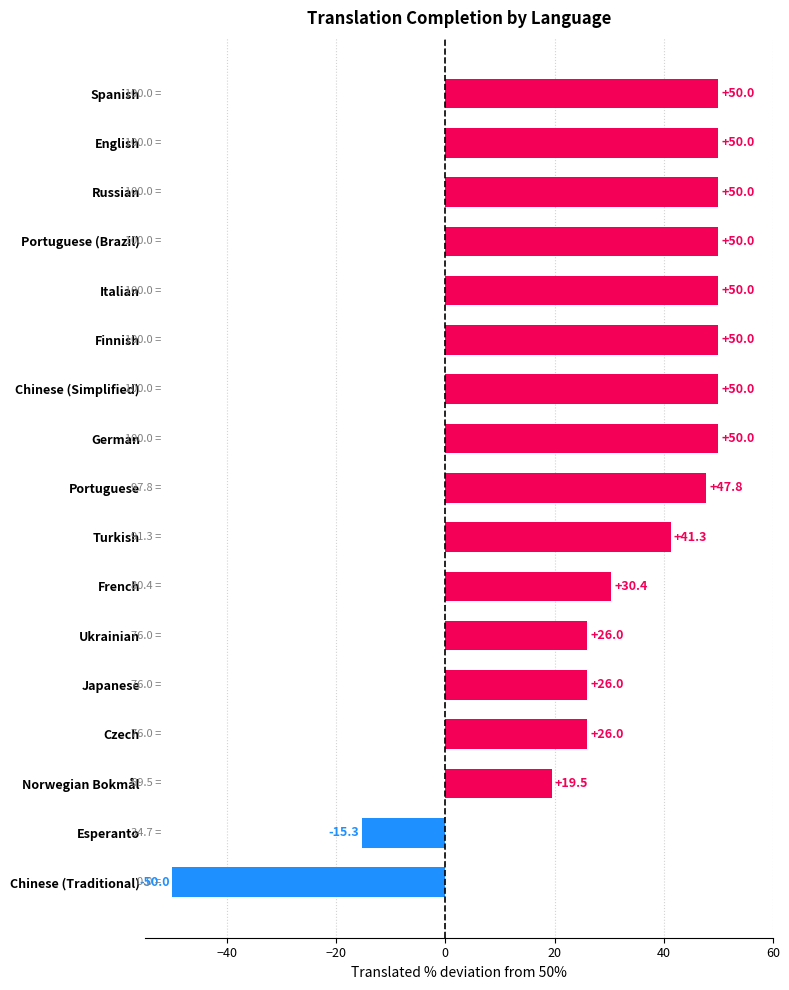

What is the maximum value shown in the chart?

50.0